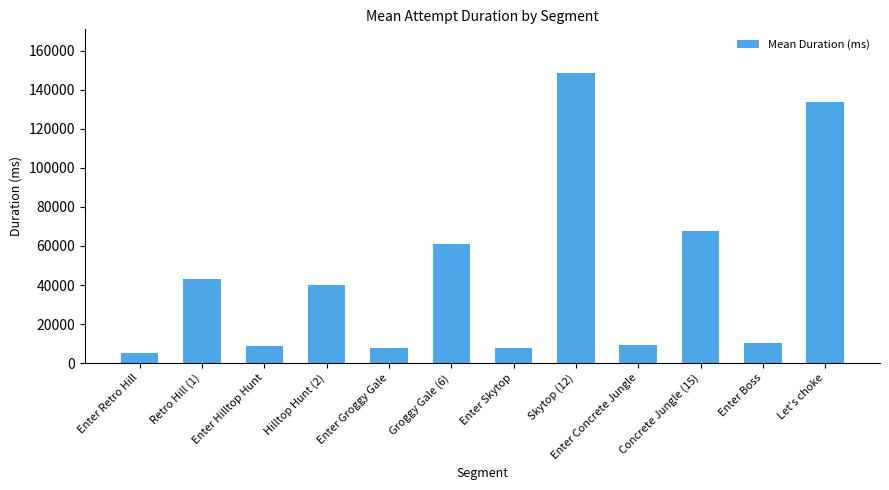

Are the bars horizontal?

No